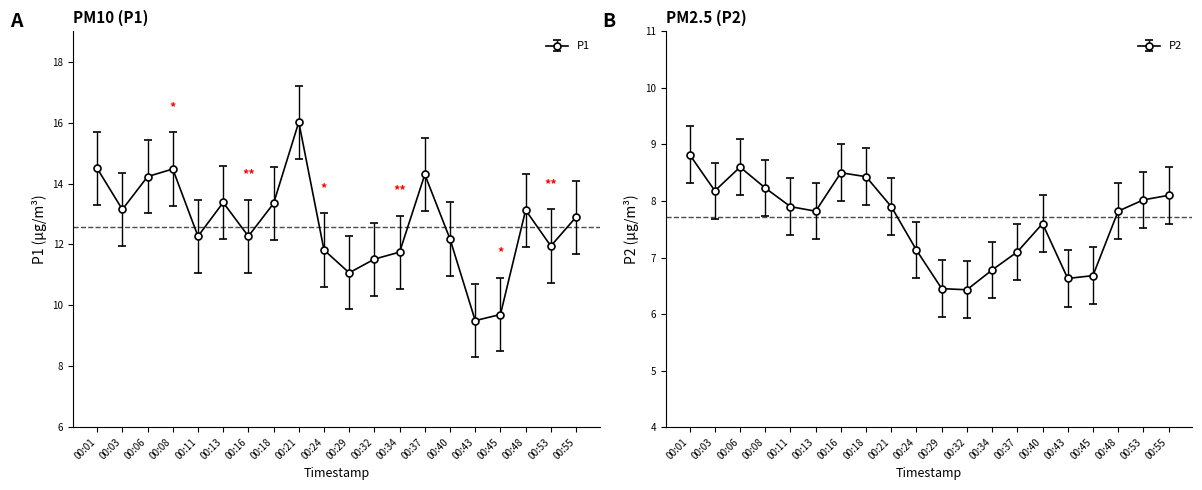

True or false: P1 and P2 cross at least once.

False